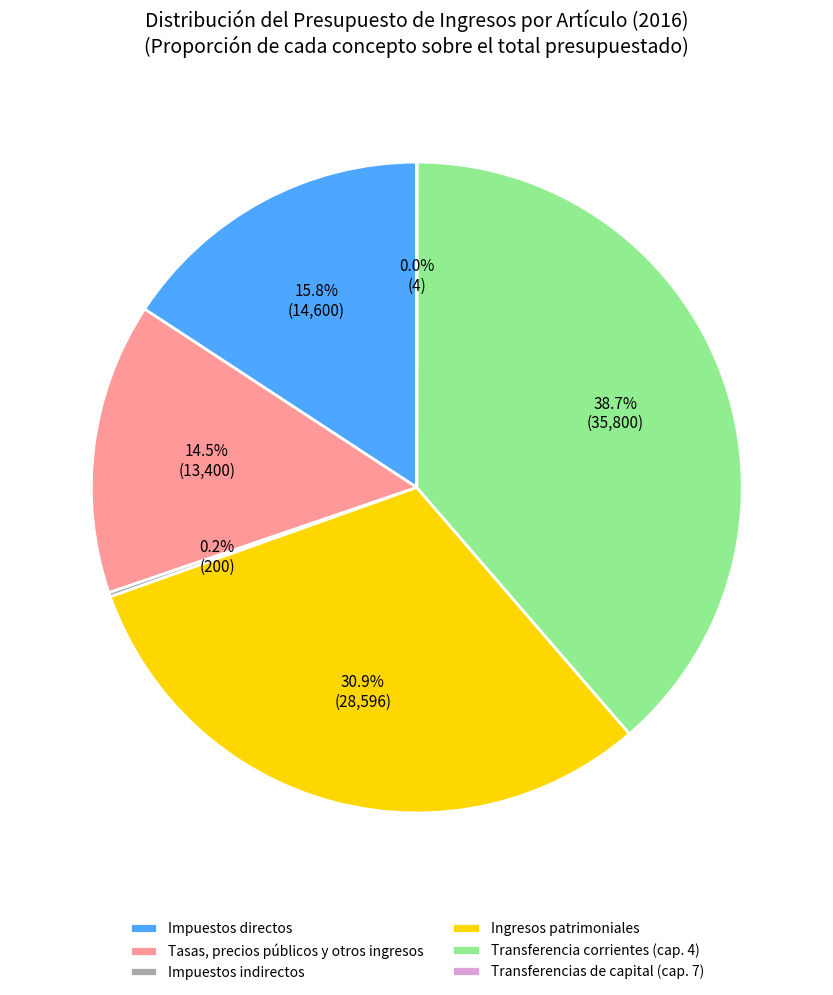

Is there any slice that represents more than half of the pie?

No